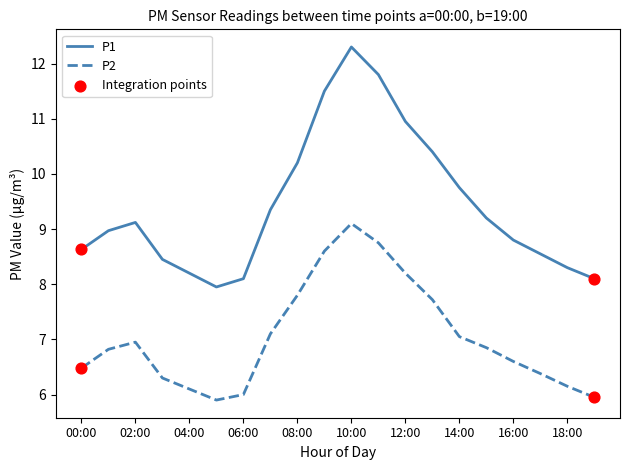

Which series has the largest total across all categories?

P1